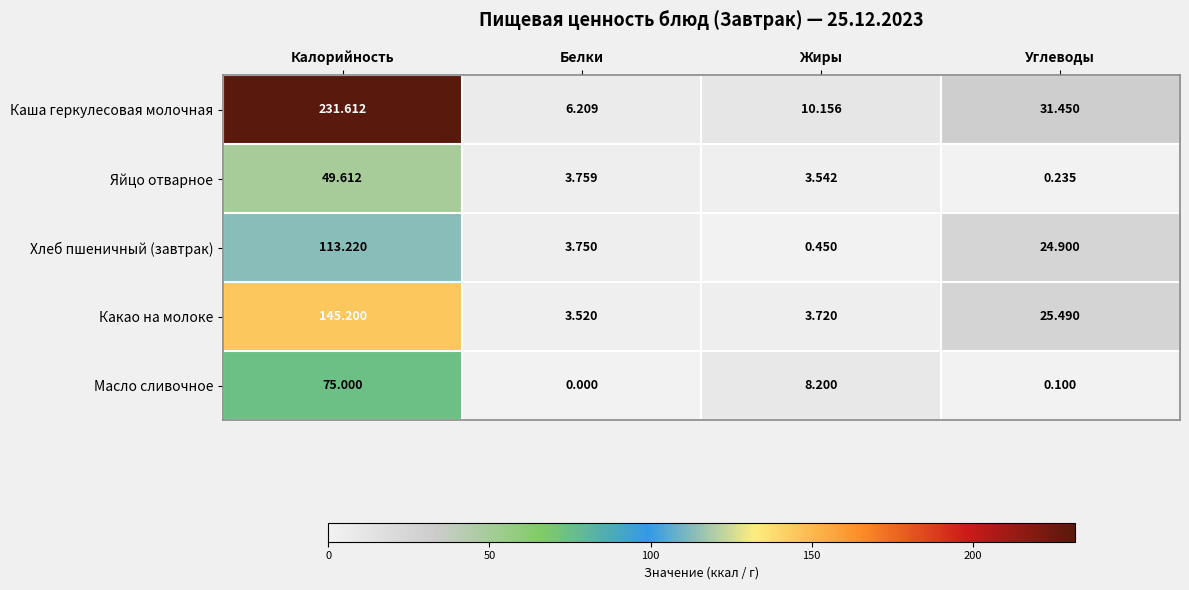

At Калорийность, list the series in order from largest to smallest.

Каша геркулесовая молочная, Какао на молоке, Хлеб пшеничный (завтрак), Масло сливочное, Яйцо отварное